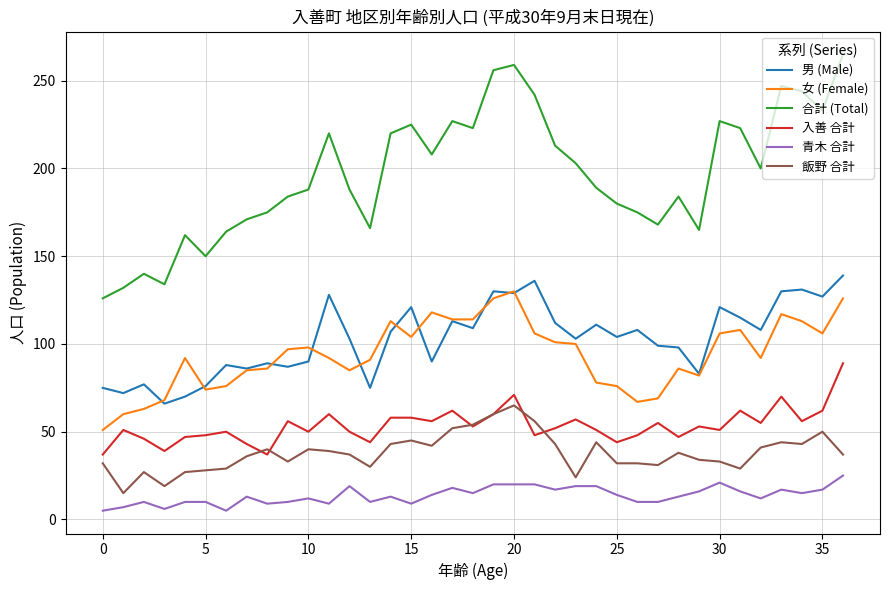

What is the greatest value displayed?

265